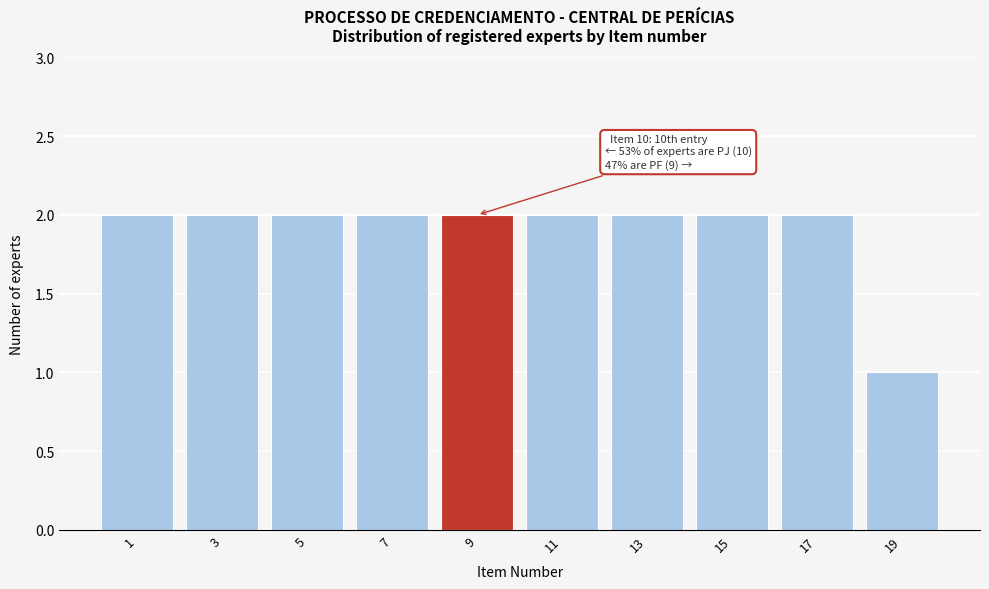

Reading left to right, what are all the values shown in this chart?

2	2	2	2	2	2	2	2	2	1